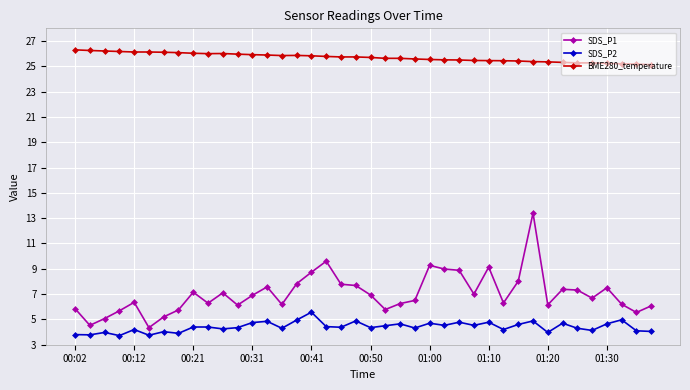

What is the sum of all SDS_P1 values?

281.0